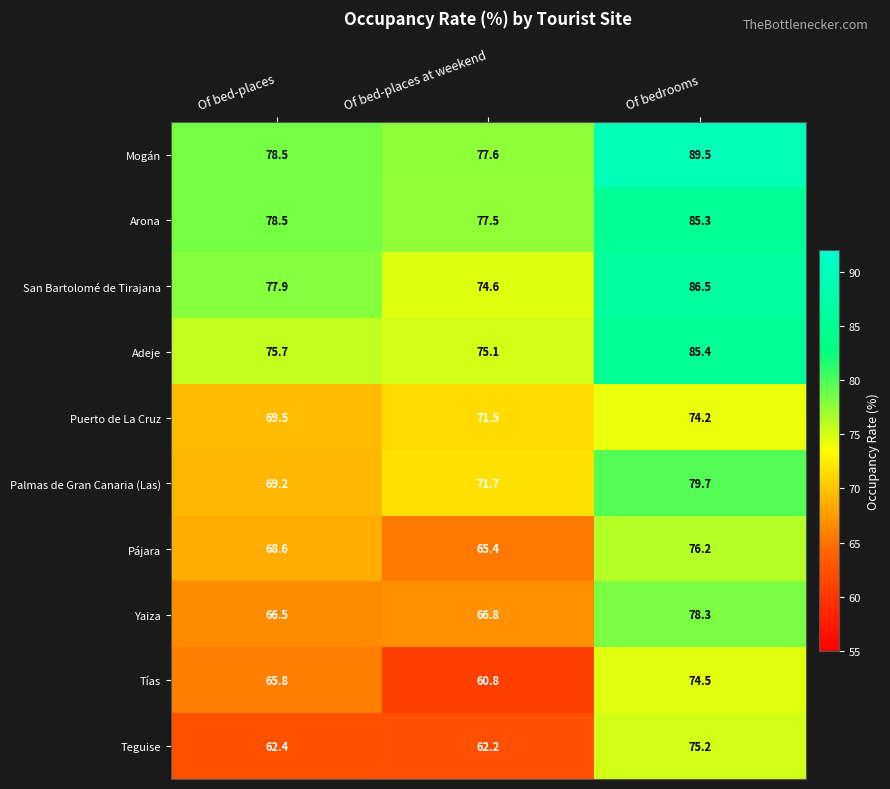

The value of Mogán at Of bed-places at weekend is 77.6. True or false?

True